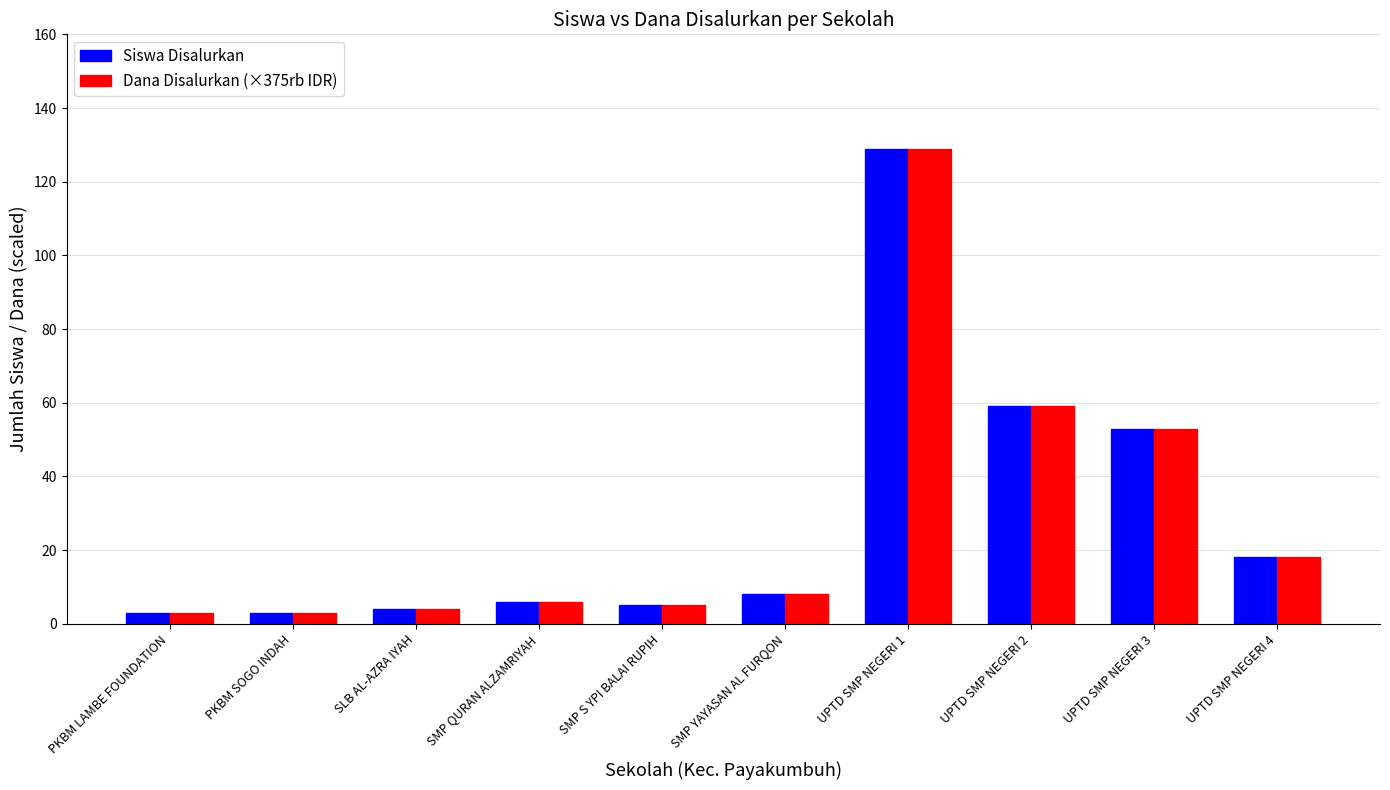

What is the minimum value for Siswa Disalurkan?

3